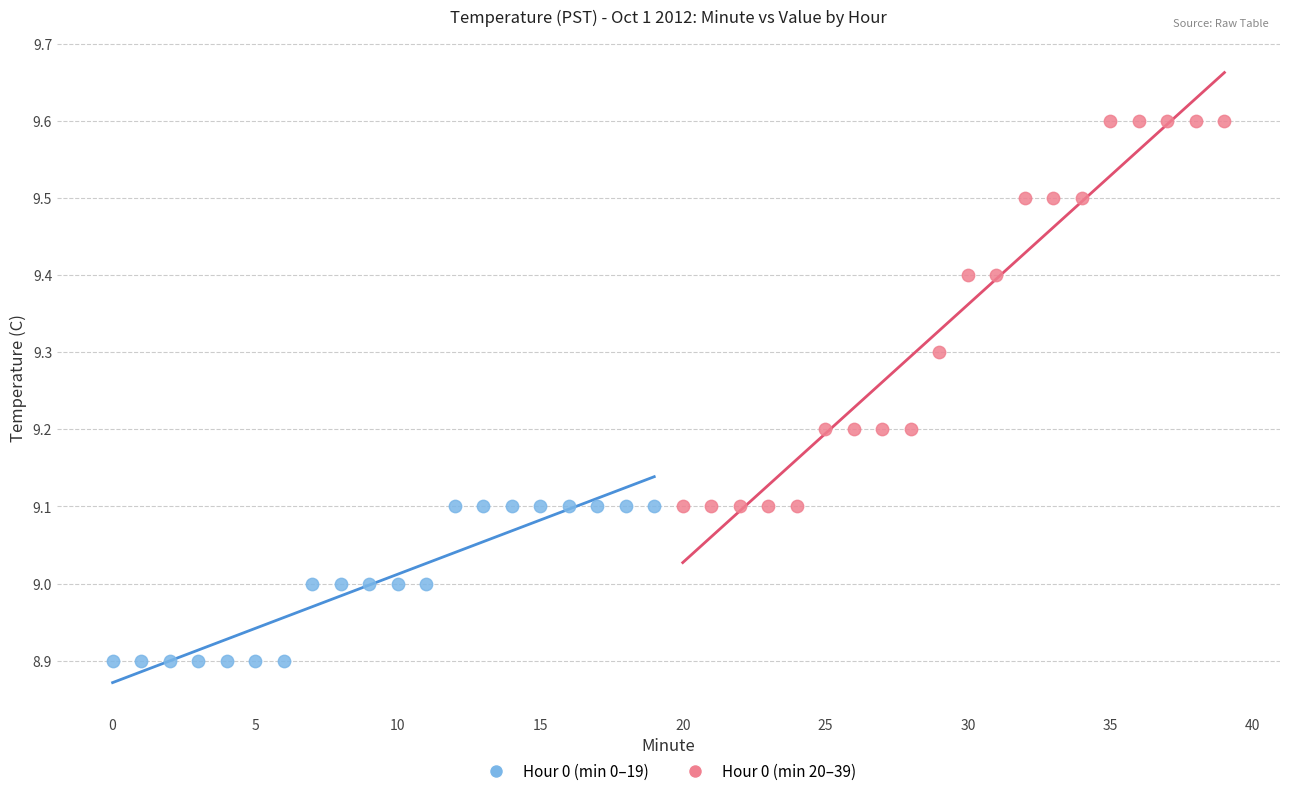

Which series contains the lowest Y value?

Hour 0 (min 0–19)